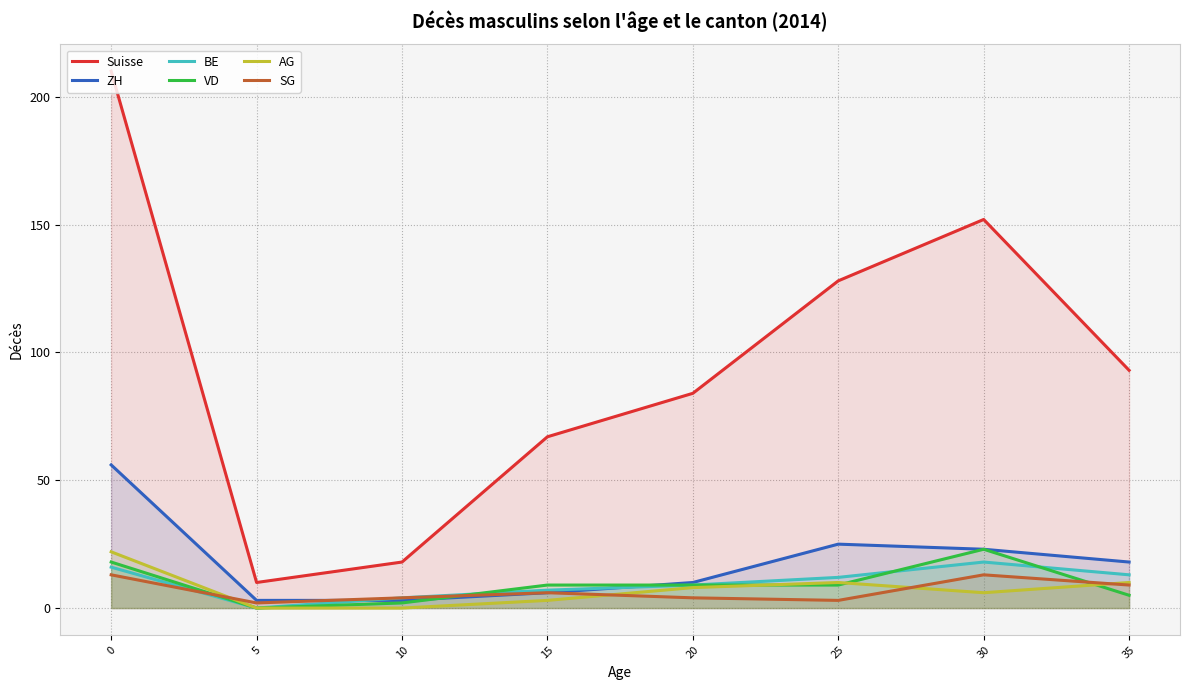

Is the value of Suisse at 20 greater than the value of AG at 15?

Yes